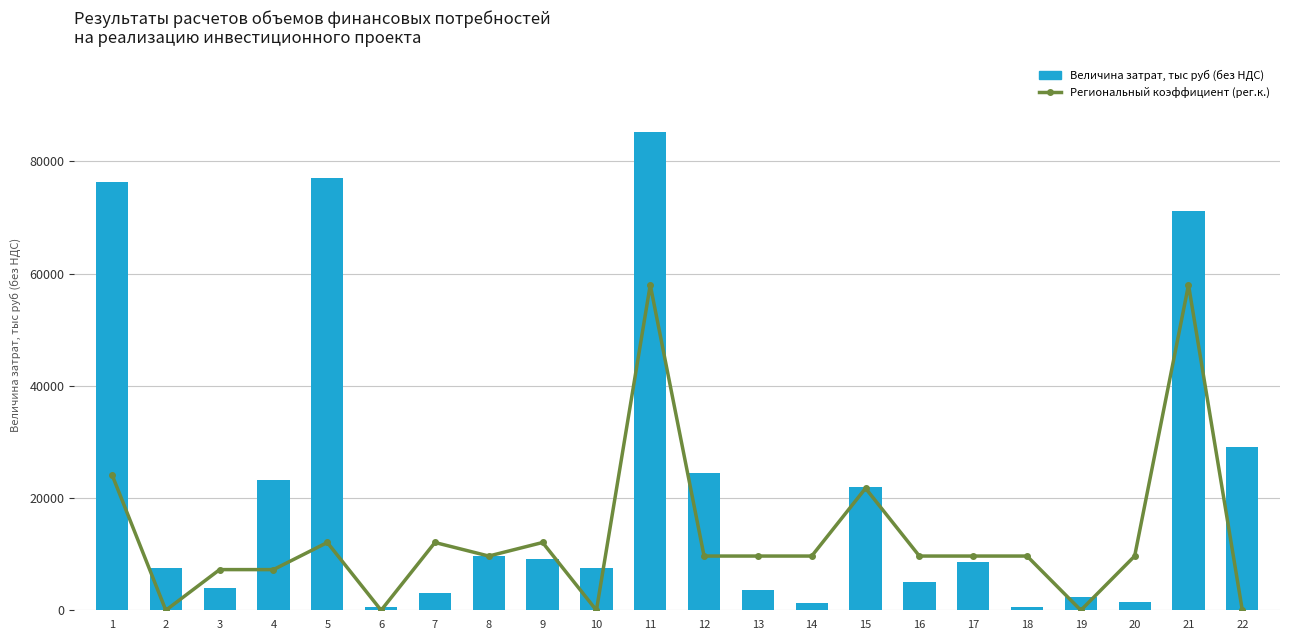

Is it true that Величина затрат, тыс руб (без НДС) equals 21935.2 at 15?

True